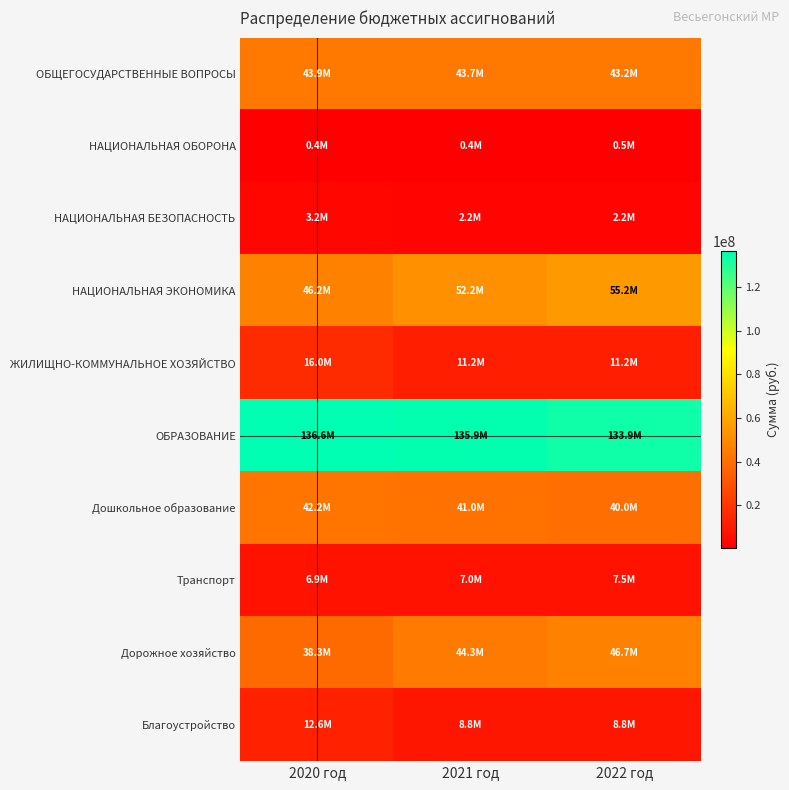

Reading left to right, extract all data points from this chart.

ОБЩЕГОСУДАРСТВЕННЫЕ ВОПРОСЫ: 2020 год=43865335	2021 год=43735341	2022 год=43188109
НАЦИОНАЛЬНАЯ ОБОРОНА: 2020 год=422900	2021 год=430100	2022 год=459700
НАЦИОНАЛЬНАЯ БЕЗОПАСНОСТЬ: 2020 год=3246649	2021 год=2233149	2022 год=2233149
НАЦИОНАЛЬНАЯ ЭКОНОМИКА: 2020 год=46181603	2021 год=52237450	2022 год=55192000
ЖИЛИЩНО-КОММУНАЛЬНОЕ ХОЗЯЙСТВО: 2020 год=15959622	2021 год=11184825	2022 год=11184825
ОБРАЗОВАНИЕ: 2020 год=136617567	2021 год=135926305	2022 год=133859755
Дошкольное образование: 2020 год=42226487	2021 год=41034697	2022 год=40034697
Транспорт: 2020 год=6858003	2021 год=6977750	2022 год=7533500
Дорожное хозяйство: 2020 год=38320600	2021 год=44256700	2022 год=46655500
Благоустройство: 2020 год=12568075	2021 год=8765075	2022 год=8765075